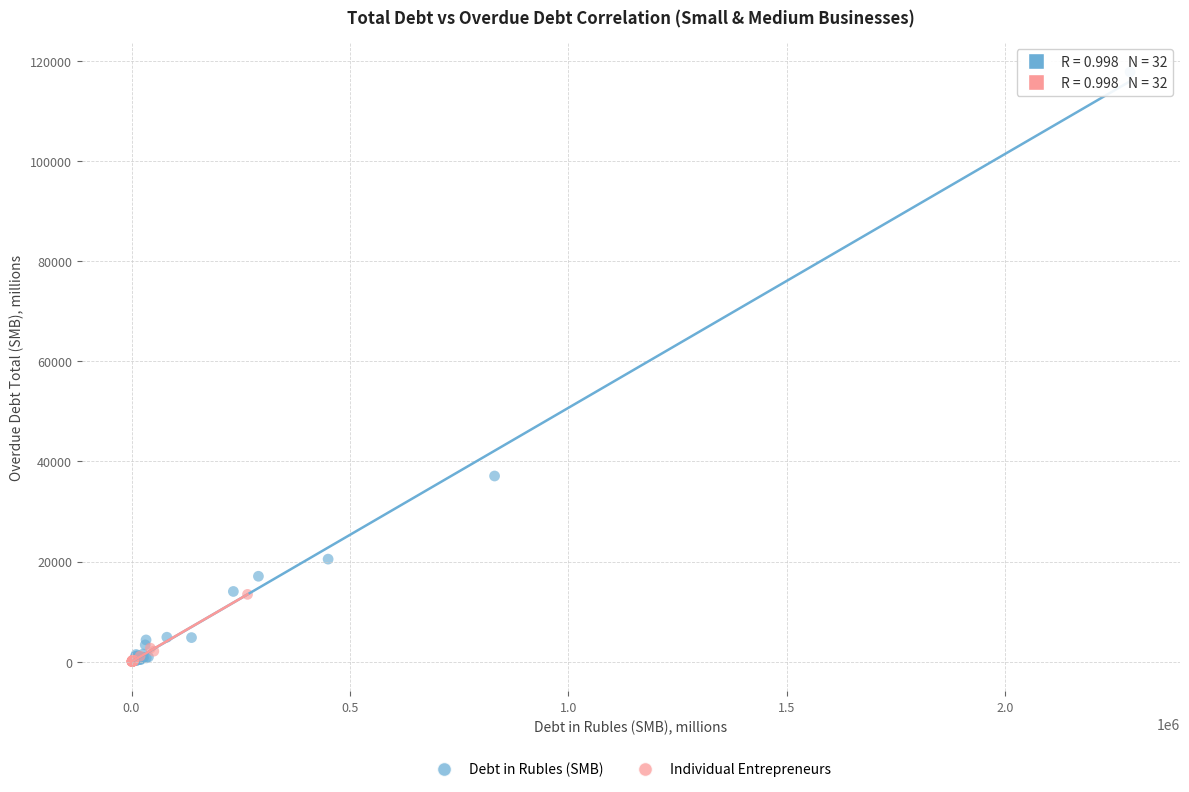

Which series has the widest spread of Y values?

Debt in Rubles (SMB)